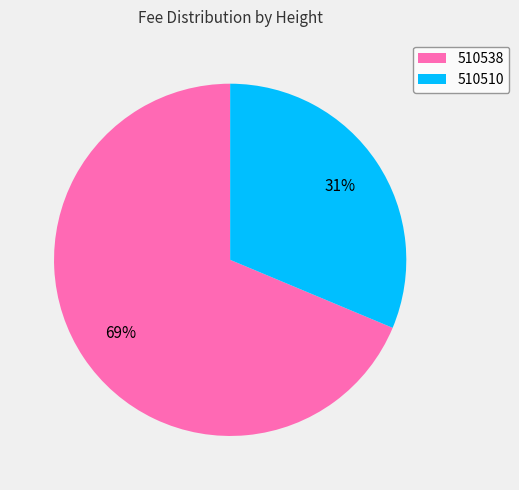

What is the largest slice in the pie chart?

510538